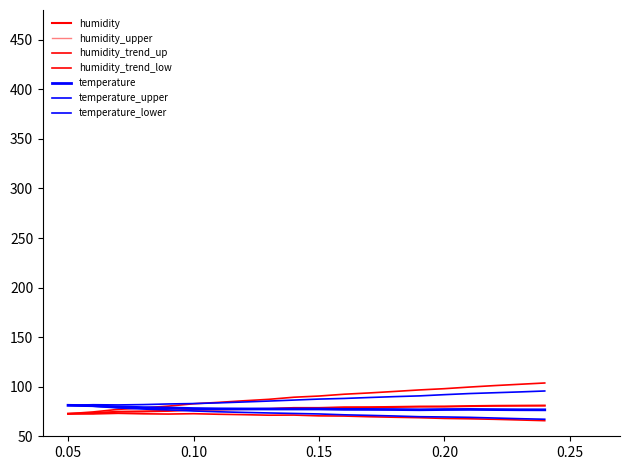

Does the chart have visible grid lines?

No